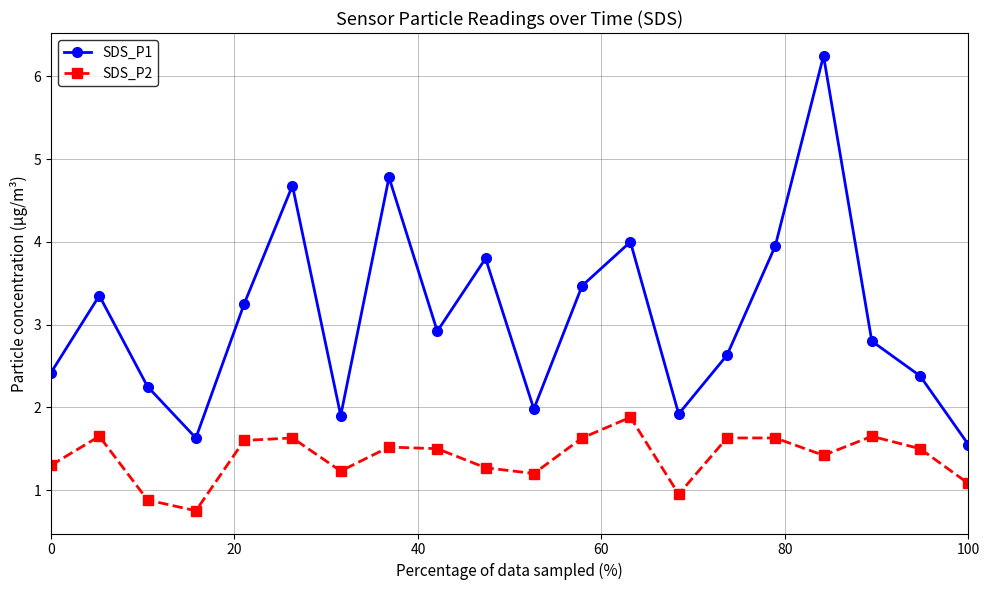

What is the minimum value for SDS_P1?

1.6